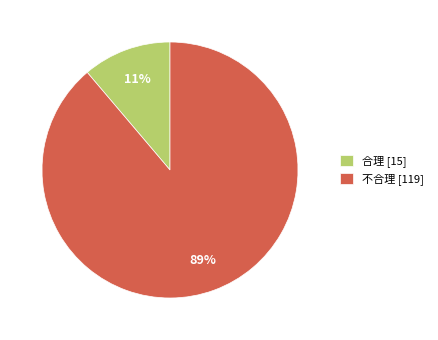

Rank the categories by value from lowest to highest.

合理, 不合理